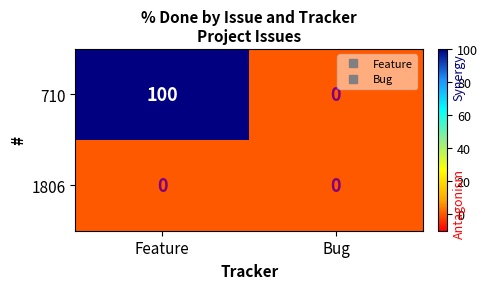

At Feature, list the series in order from largest to smallest.

710, 1806